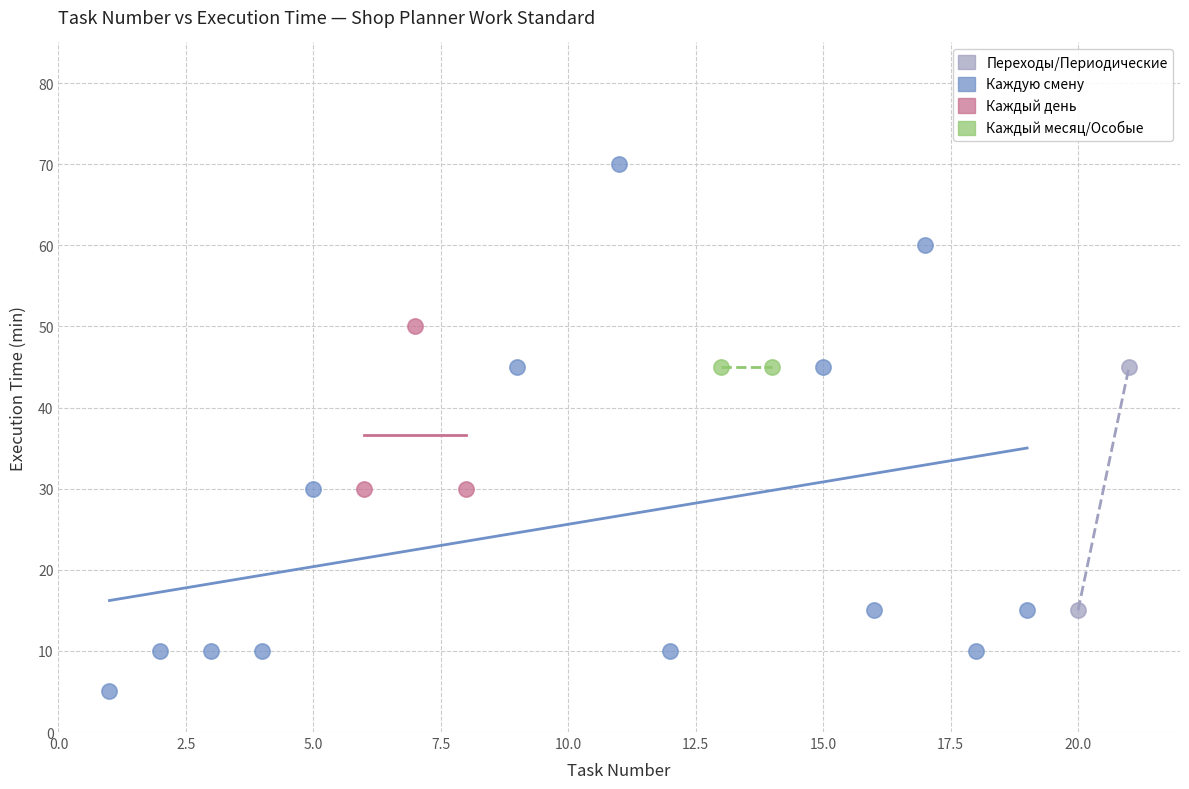

What are all the series names shown in the legend?

Переходы/Периодические, Каждую смену, Каждый день, Каждый месяц/Особые